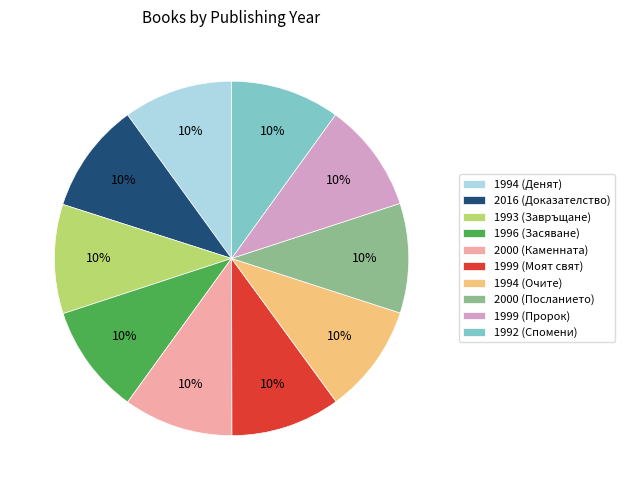

Is there a majority slice in this chart?

No